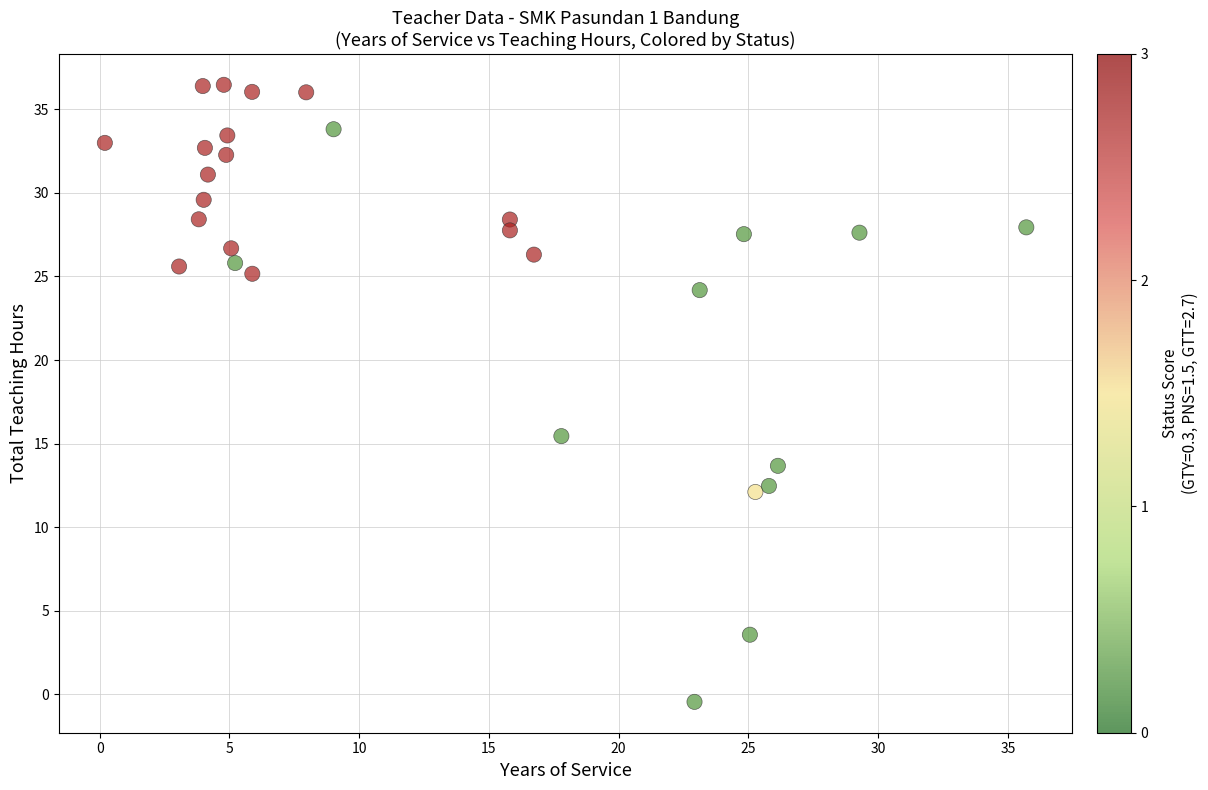

What Y value in the scatter plot is closest to 18?

15.4